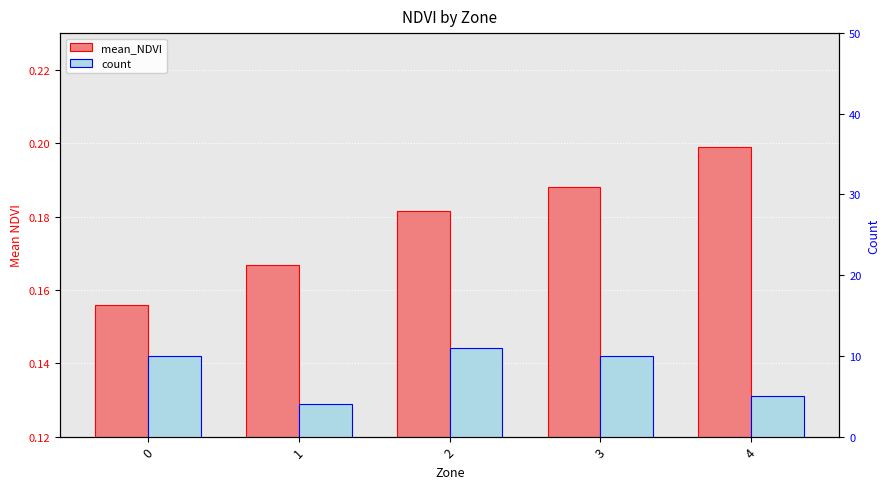

What is the maximum value for mean_NDVI?

0.2